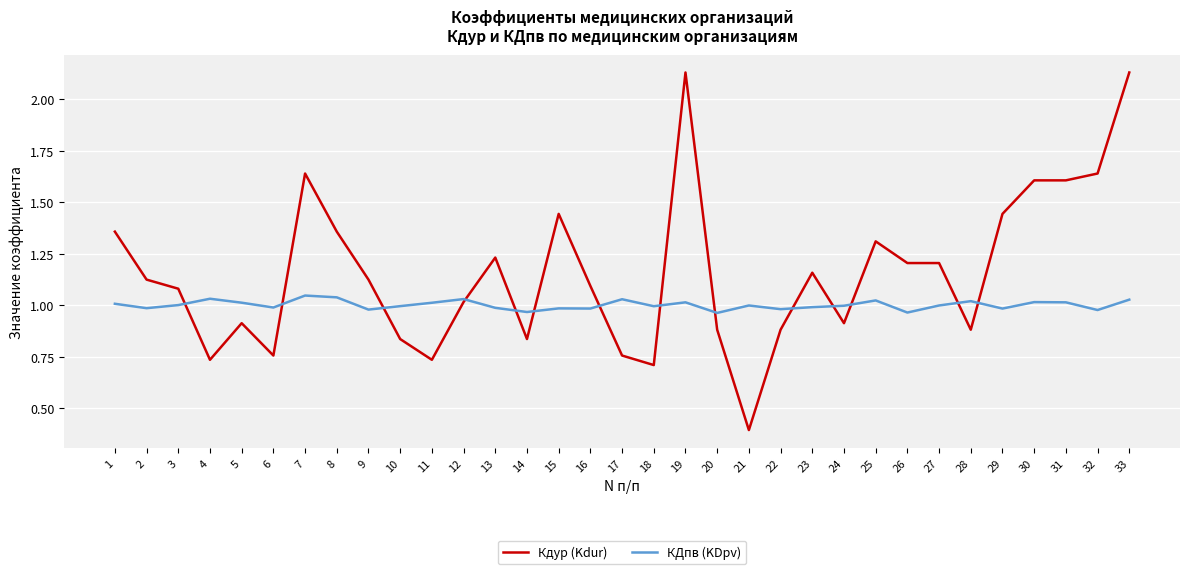

Where do Кдур (Kdur) and КДпв (KDpv) first cross each other?

3 and 4